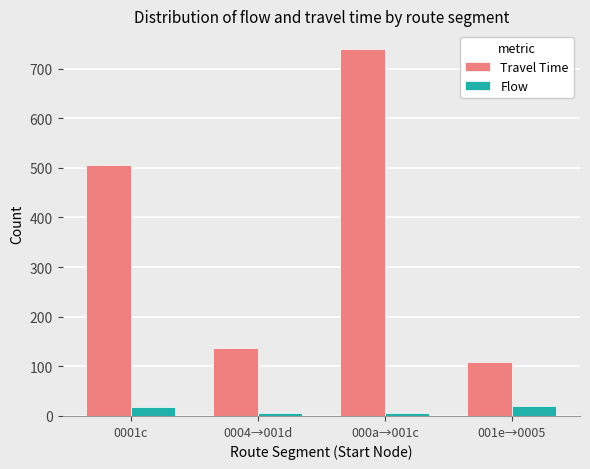

What is the maximum value shown in the chart?

740